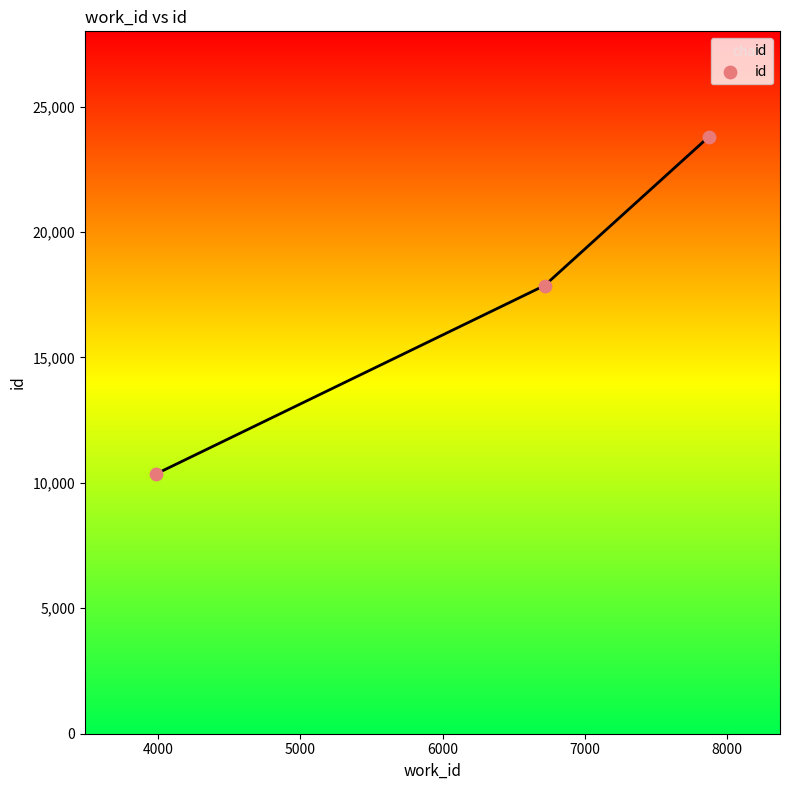

What is the greatest value displayed?

23799